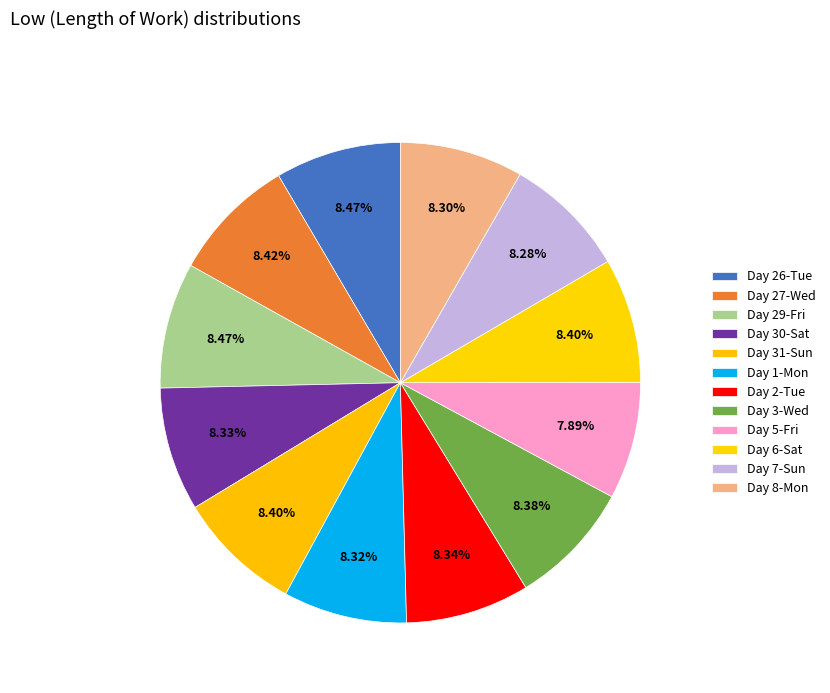

How many slices are in this pie chart?

12